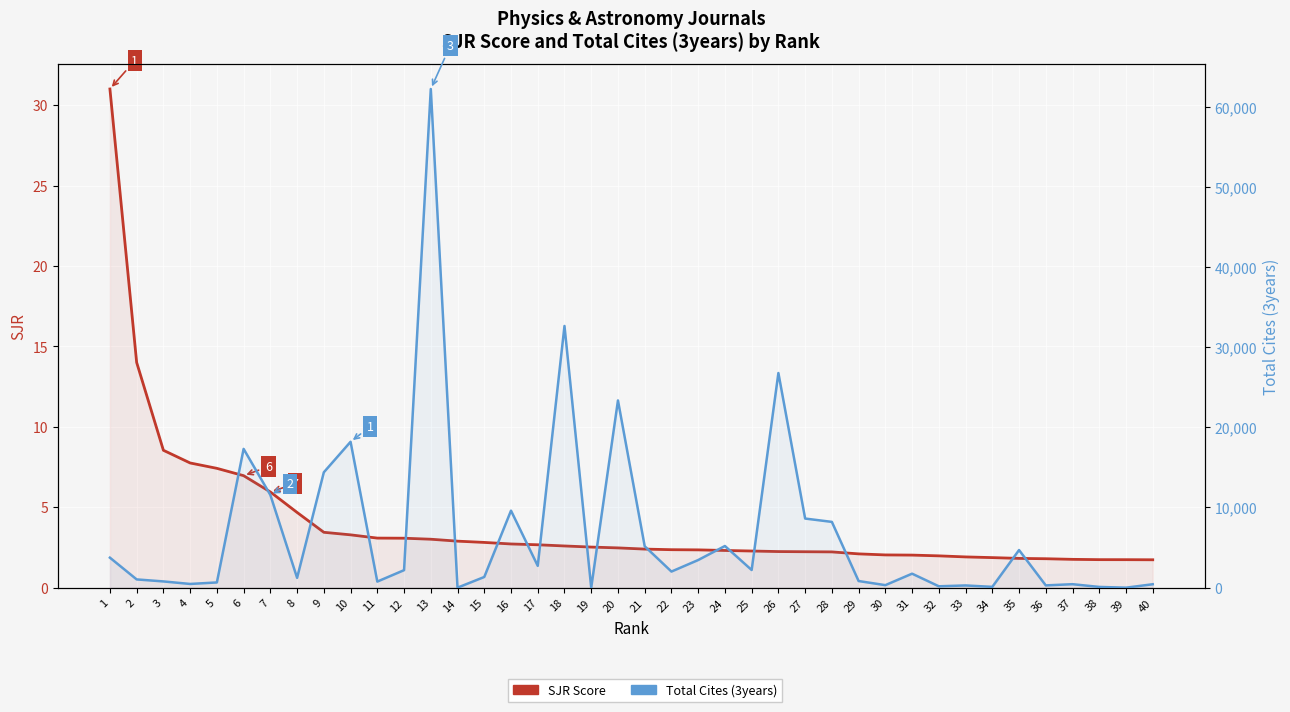

List the series in order of their overall mean, lowest first.

SJR Score, Total Cites (3years)